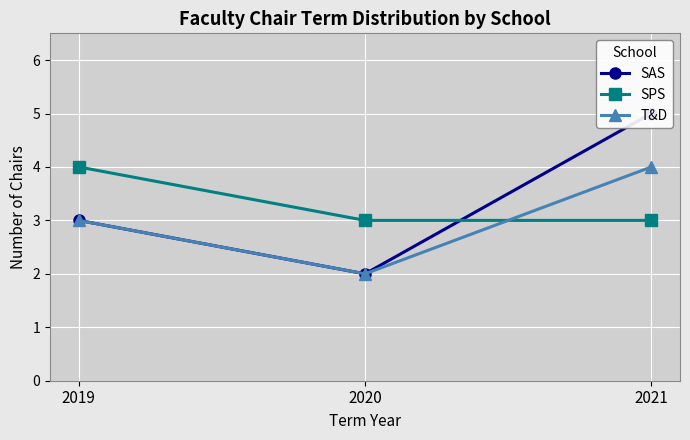

Which series changed the most between 2020 and 2021?

SAS